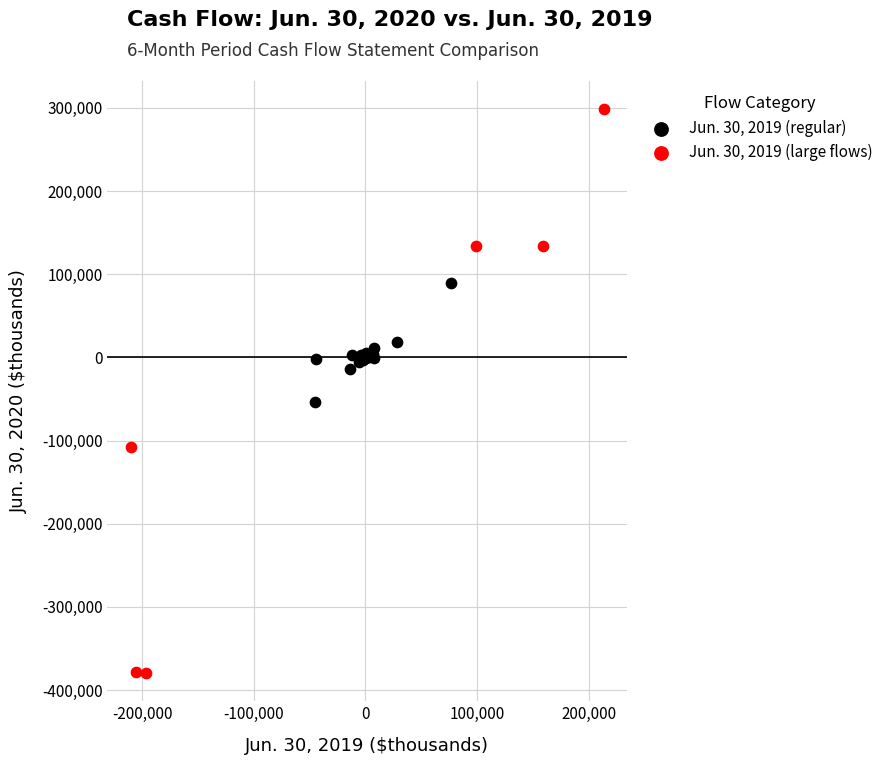

Which series reaches the minimum Y coordinate?

Jun. 30, 2019 (large flows)